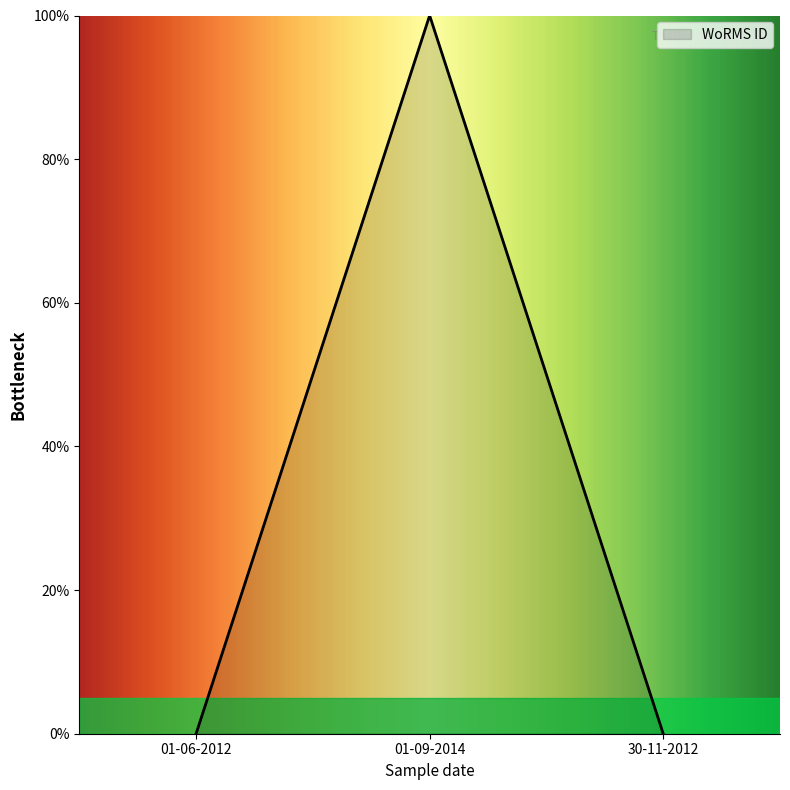

What position from the left is 01-09-2014?

2